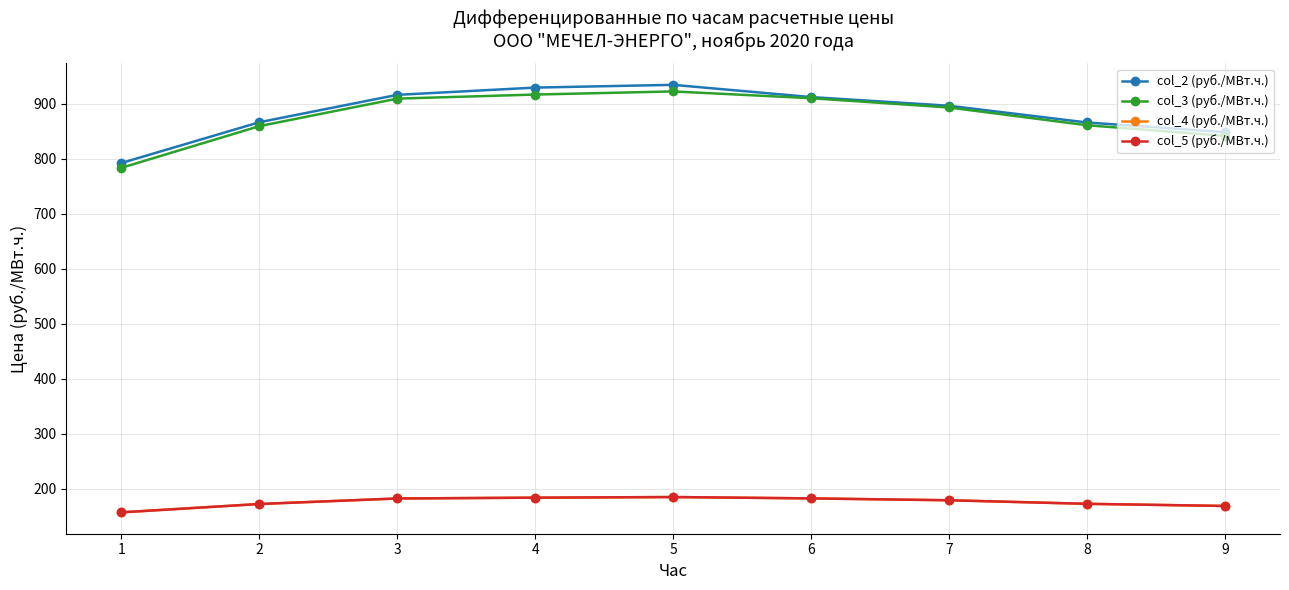

Rank the series by their maximum value, from lowest to highest.

col_4 (руб./МВт.ч.), col_5 (руб./МВт.ч.), col_3 (руб./МВт.ч.), col_2 (руб./МВт.ч.)